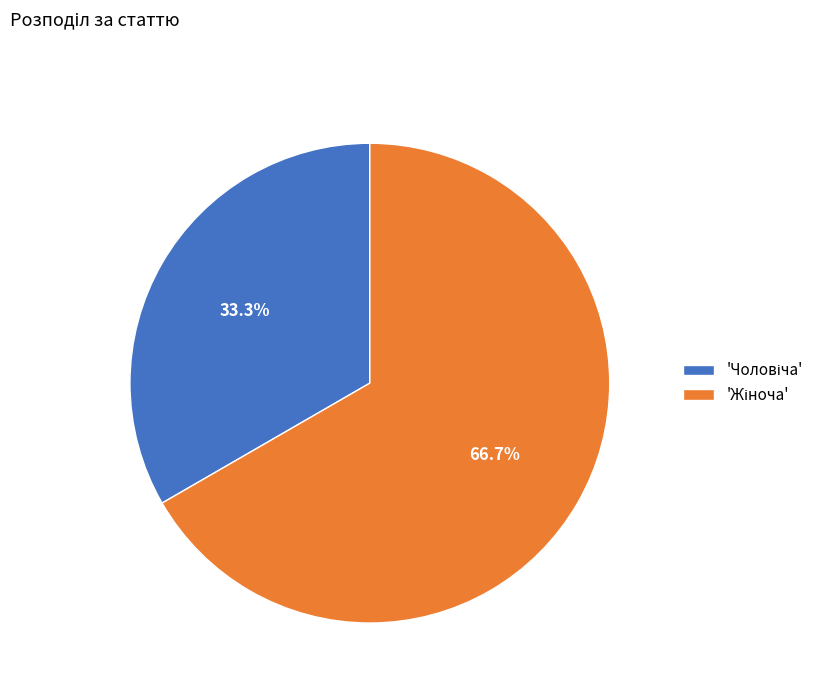

To the nearest percent, what is the average slice percentage?

50%